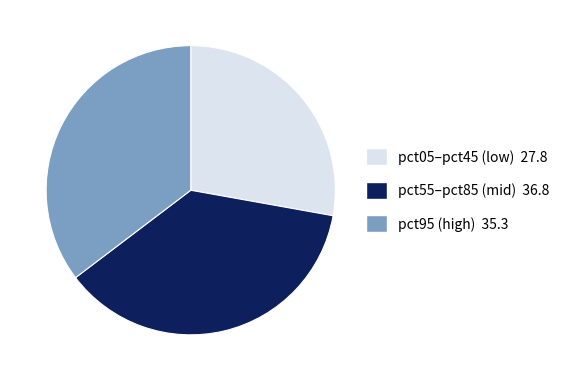

Is there any slice that represents more than half of the pie?

No